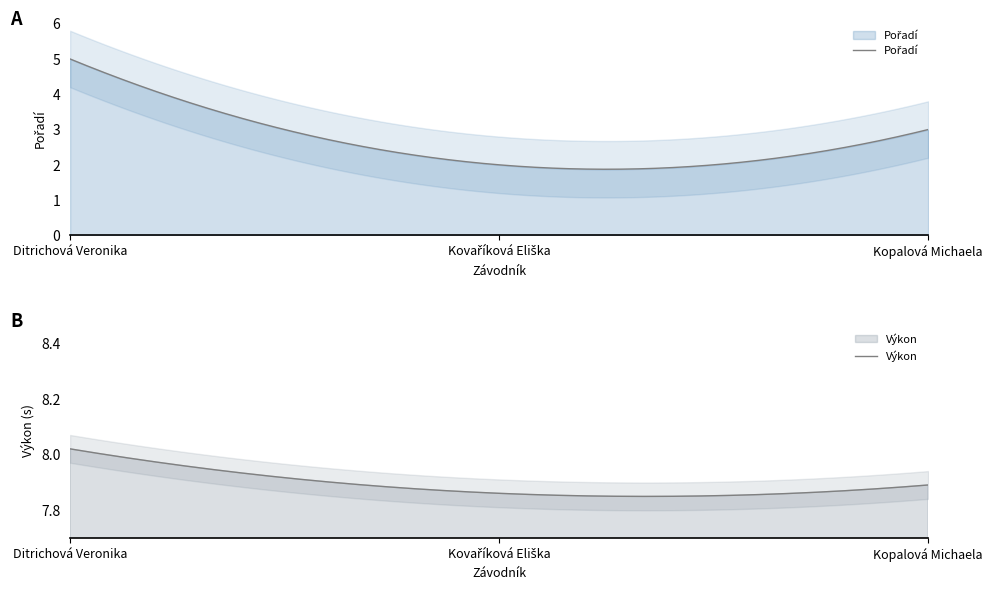

List the series in order of their peak value, highest first.

Výkon, Pořadí